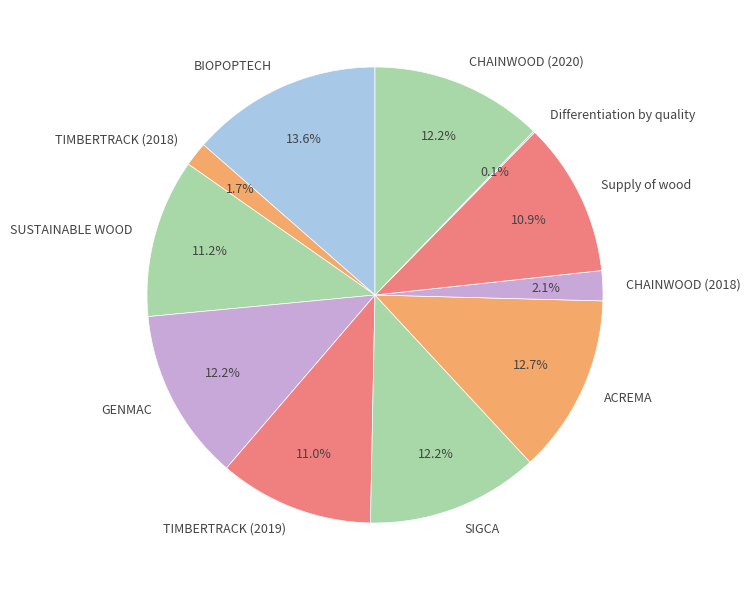

Which has a higher value, TIMBERTRACK (2018) or SUSTAINABLE WOOD?

SUSTAINABLE WOOD